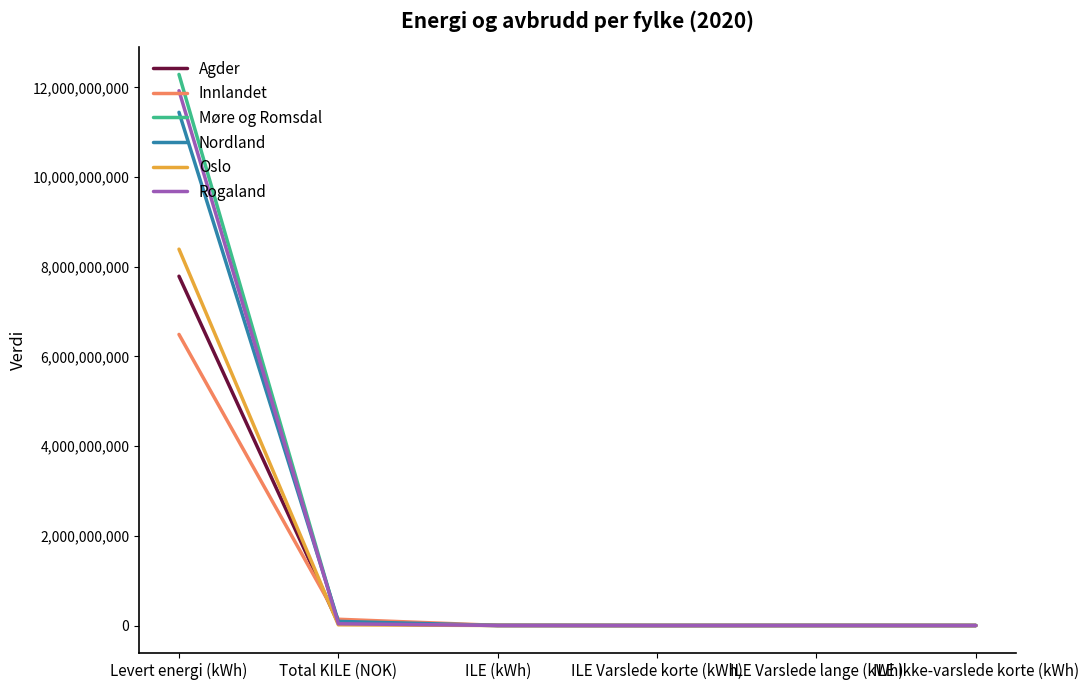

How many distinct data groups are displayed?

6